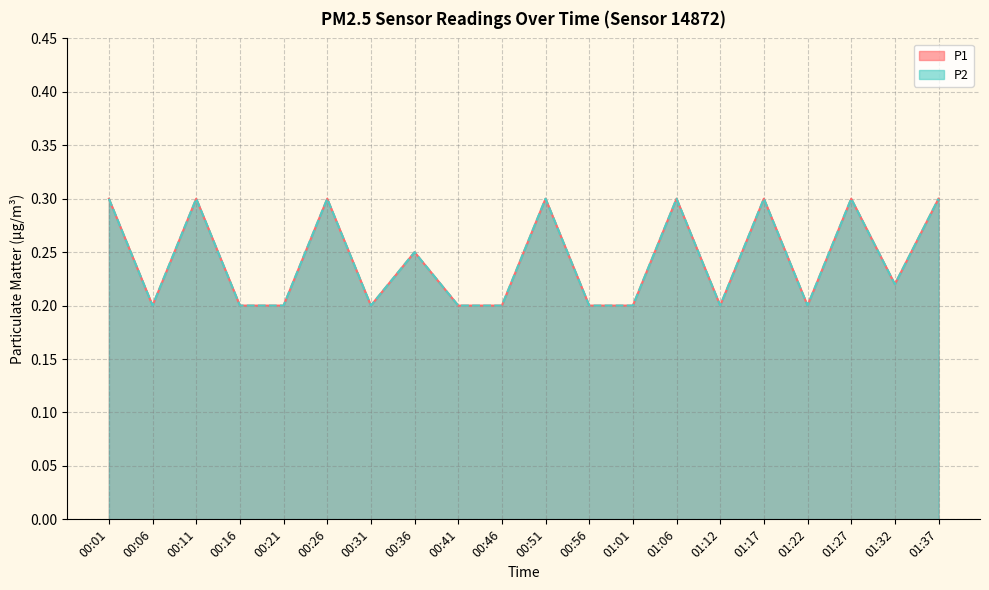

True or false: P1 and P2 intersect in this chart.

False